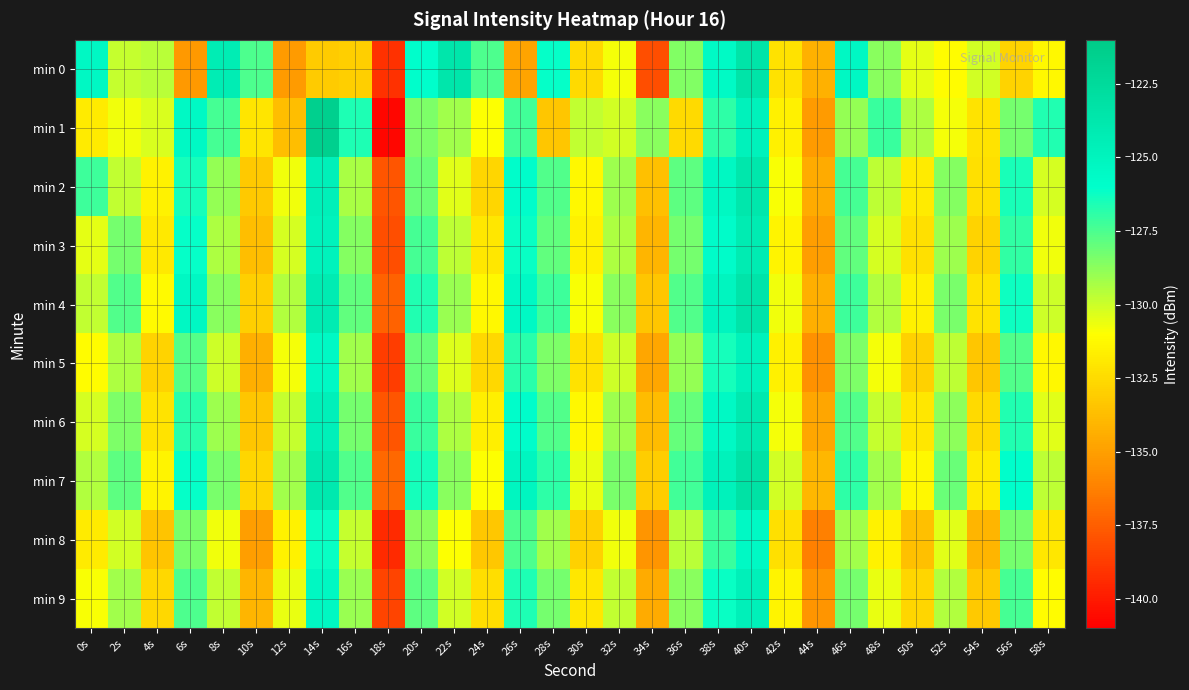

Reading left to right, extract all data points from this chart.

min 0: 0s=-125.4	2s=-129.8	4s=-129.6	6s=-135.2	8s=-124.3	10s=-127.5	12s=-135.2	14s=-133.1	16s=-133.0	18s=-139.1	20s=-125.9	22s=-123.6	24s=-127.5	26s=-134.8	28s=-126.1	30s=-132.5	32s=-130.8	34s=-138.1	36s=-128.6	38s=-125.6	40s=-123.4	42s=-132.2	44s=-134.3	46s=-125.4	48s=-128.7	50s=-130.5	52s=-131.1	54s=-130.1	56s=-132.8	58s=-131.3
min 1: 0s=-131.8	2s=-130.7	4s=-130.3	6s=-125.5	8s=-127.4	10s=-132.1	12s=-133.7	14s=-121.5	16s=-126.6	18s=-140.7	20s=-128.5	22s=-129.2	24s=-131.0	26s=-127.3	28s=-133.4	30s=-129.8	32s=-130.1	34s=-128.7	36s=-132.5	38s=-126.9	40s=-124.8	42s=-131.6	44s=-135.2	46s=-128.9	48s=-127.1	50s=-129.4	52s=-130.8	54s=-132.1	56s=-128.3	58s=-126.7
min 2: 0s=-127.2	2s=-129.8	4s=-131.5	6s=-126.4	8s=-128.9	10s=-133.2	12s=-130.7	14s=-124.6	16s=-129.3	18s=-137.8	20s=-128.1	22s=-130.4	24s=-132.7	26s=-125.9	28s=-127.6	30s=-131.3	32s=-129.1	34s=-133.6	36s=-127.8	38s=-125.3	40s=-123.7	42s=-130.9	44s=-134.5	46s=-127.4	48s=-129.7	50s=-131.8	52s=-128.6	54s=-132.3	56s=-126.5	58s=-130.2
min 3: 0s=-130.5	2s=-128.3	4s=-131.9	6s=-126.1	8s=-129.4	10s=-133.7	12s=-130.2	14s=-124.9	16s=-128.6	18s=-138.1	20s=-127.4	22s=-129.7	24s=-132.0	26s=-126.2	28s=-127.9	30s=-131.6	32s=-129.4	34s=-134.1	36s=-128.3	38s=-125.8	40s=-124.2	42s=-131.4	44s=-135.0	46s=-127.9	48s=-130.2	50s=-132.3	52s=-129.1	54s=-132.8	56s=-127.0	58s=-130.7
min 4: 0s=-129.8	2s=-127.6	4s=-131.2	6s=-125.4	8s=-128.7	10s=-133.0	12s=-129.5	14s=-124.2	16s=-127.9	18s=-137.4	20s=-126.7	22s=-129.0	24s=-131.3	26s=-125.5	28s=-127.2	30s=-130.9	32s=-128.7	34s=-133.4	36s=-127.6	38s=-125.1	40s=-123.5	42s=-130.7	44s=-134.3	46s=-127.2	48s=-129.5	50s=-131.6	52s=-128.4	54s=-132.1	56s=-126.3	58s=-130.0
min 5: 0s=-131.1	2s=-129.4	4s=-132.8	6s=-127.7	8s=-130.0	10s=-134.3	12s=-130.8	14s=-125.5	16s=-129.2	18s=-138.7	20s=-128.0	22s=-130.3	24s=-132.6	26s=-126.8	28s=-128.5	30s=-132.2	32s=-130.0	34s=-134.7	36s=-128.9	38s=-126.4	40s=-124.8	42s=-131.6	44s=-135.6	46s=-128.5	48s=-130.8	50s=-132.9	52s=-129.7	54s=-133.4	56s=-127.6	58s=-131.3
min 6: 0s=-130.2	2s=-128.5	4s=-132.1	6s=-126.8	8s=-129.1	10s=-133.4	12s=-129.9	14s=-124.6	16s=-128.3	18s=-137.8	20s=-127.1	22s=-129.4	24s=-131.7	26s=-125.9	28s=-127.6	30s=-131.3	32s=-129.1	34s=-133.8	36s=-128.0	38s=-125.5	40s=-123.9	42s=-130.8	44s=-134.7	46s=-127.6	48s=-129.9	50s=-132.0	52s=-128.8	54s=-132.5	56s=-126.7	58s=-130.4
min 7: 0s=-129.5	2s=-127.8	4s=-131.4	6s=-126.1	8s=-128.4	10s=-132.7	12s=-129.2	14s=-123.9	16s=-127.6	18s=-137.1	20s=-126.4	22s=-128.7	24s=-131.0	26s=-125.2	28s=-126.9	30s=-130.6	32s=-128.4	34s=-133.1	36s=-127.3	38s=-124.8	40s=-123.2	42s=-130.1	44s=-134.0	46s=-126.9	48s=-129.2	50s=-131.3	52s=-128.1	54s=-131.8	56s=-126.0	58s=-129.7
min 8: 0s=-131.8	2s=-130.1	4s=-133.5	6s=-128.4	8s=-130.7	10s=-135.0	12s=-131.5	14s=-126.2	16s=-129.9	18s=-139.4	20s=-128.7	22s=-131.0	24s=-133.3	26s=-127.5	28s=-129.2	30s=-132.9	32s=-130.7	34s=-135.4	36s=-129.6	38s=-127.1	40s=-125.5	42s=-132.3	44s=-136.3	46s=-129.2	48s=-131.5	50s=-133.6	52s=-130.4	54s=-134.1	56s=-128.3	58s=-132.0
min 9: 0s=-130.9	2s=-129.2	4s=-132.6	6s=-127.5	8s=-129.8	10s=-134.1	12s=-130.6	14s=-125.3	16s=-129.0	18s=-138.5	20s=-127.8	22s=-130.1	24s=-132.4	26s=-126.6	28s=-128.3	30s=-132.0	32s=-129.8	34s=-134.5	36s=-128.7	38s=-126.2	40s=-124.6	42s=-131.4	44s=-135.4	46s=-128.3	48s=-130.6	50s=-132.7	52s=-129.5	54s=-133.2	56s=-127.4	58s=-131.1